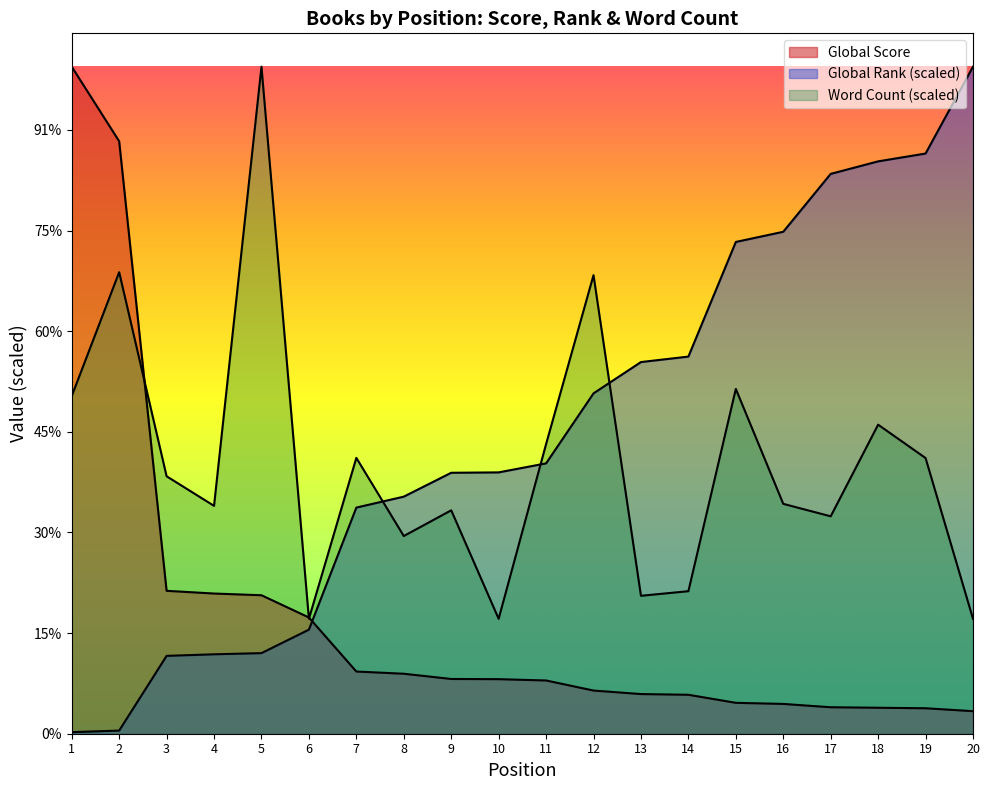

Reading left to right, what are all the values shown in this chart?

Global Score: 1=6628.0	2=5887.0	3=1420.0	4=1393.0	5=1376.0	6=1155.0	7=618.0	8=596.0	9=544.0	10=542.0	11=529.0	12=429.0	13=394.0	14=387.0	15=307.0	16=296.0	17=263.0	18=258.0	19=253.0	20=224.0
Global Rank: 1=15.5	2=31.1	3=773.6	4=789.1	5=800.8	6=1034.0	7=2246.9	8=2355.8	9=2592.9	10=2596.8	11=2686.2	12=3382.0	13=3693.0	14=3747.4	15=4886.4	16=4987.5	17=5562.9	18=5687.3	19=5765.0	20=6628.0
Word Count: 1=3354.8	2=4585.9	3=2558.2	4=2264.2	5=6628.0	6=1142.0	7=2740.9	8=1964.3	9=2220.0	10=1142.0	11=2877.9	12=4556.7	13=1370.4	14=1416.1	15=3426.1	16=2284.1	17=2160.3	18=3070.8	19=2739.3	20=1142.0